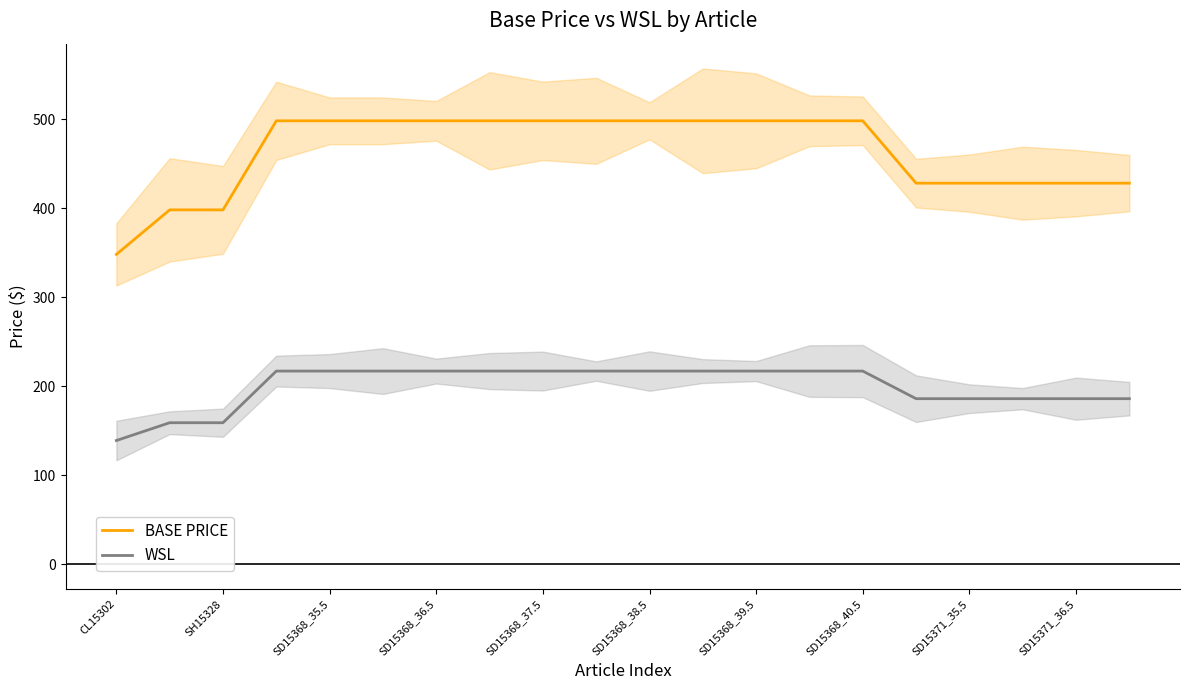

Is it true that BASE PRICE equals 498 at SD15368_38.5?

True